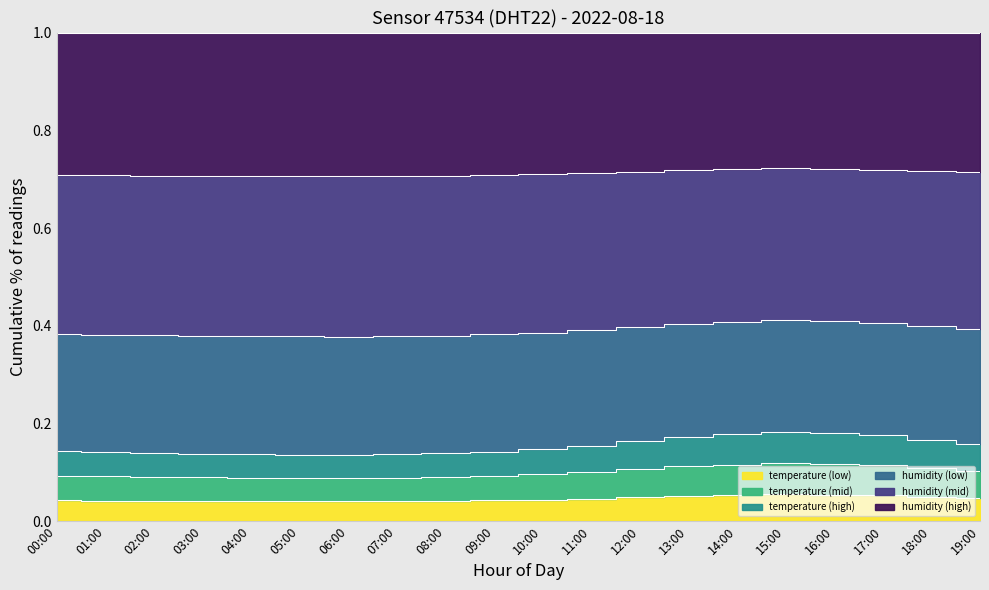

What is the sum of the humidity values at 14:00 and 00:00?

0.8